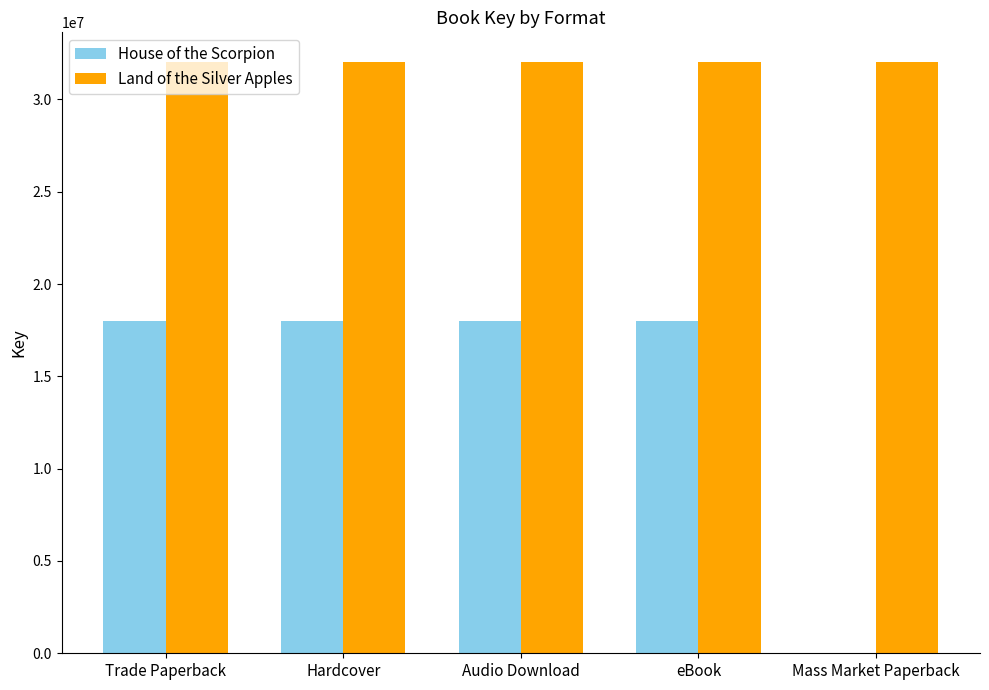

What is the total value across all series at Trade Paperback?

50054254